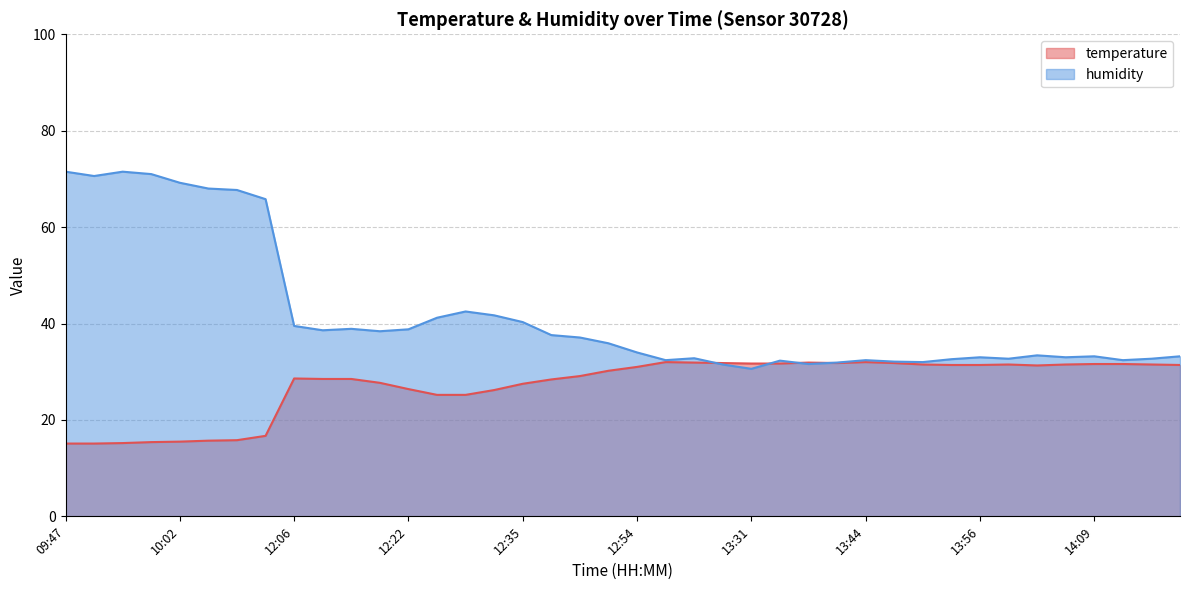

The value of humidity at 13:47 is 32.1. True or false?

True